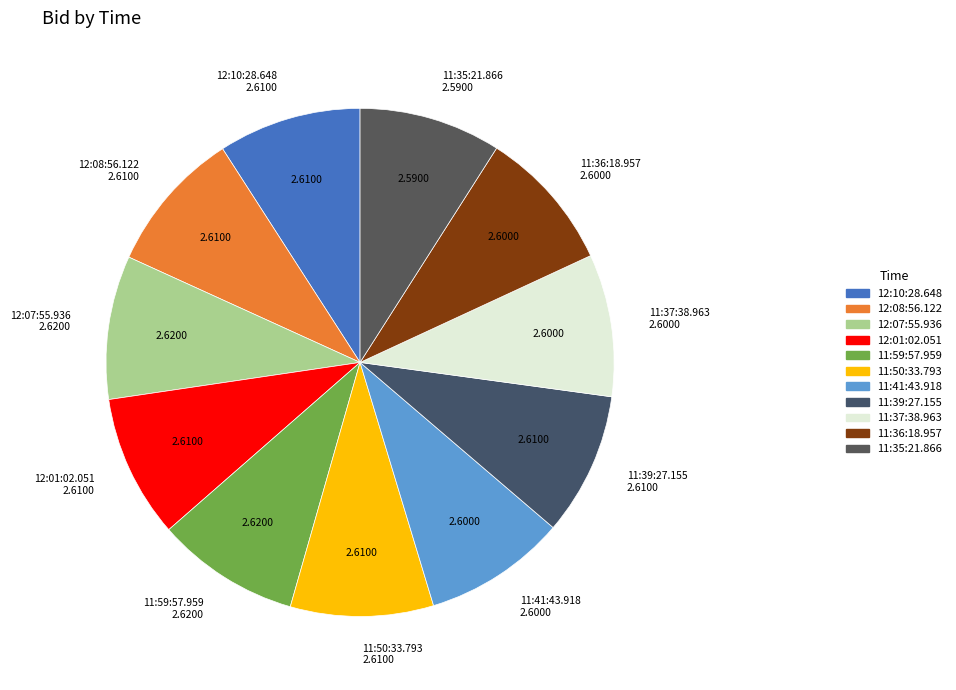

Is 11:37:38.963 the majority of the pie?

No